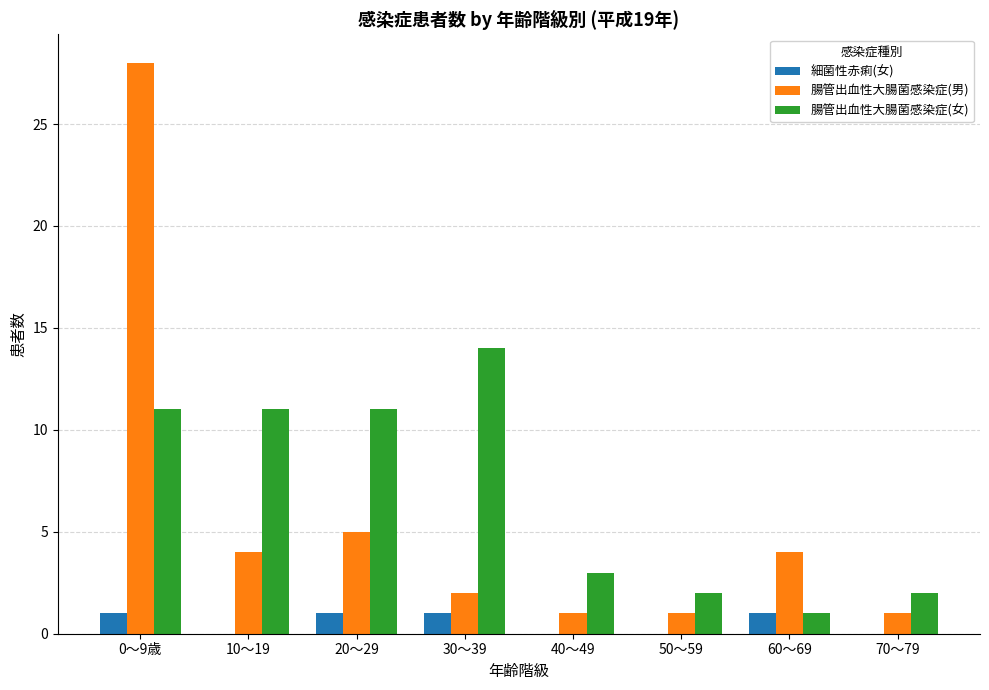

What are all the series names shown in the legend?

細菌性赤痢(女), 腸管出血性大腸菌感染症(男), 腸管出血性大腸菌感染症(女)